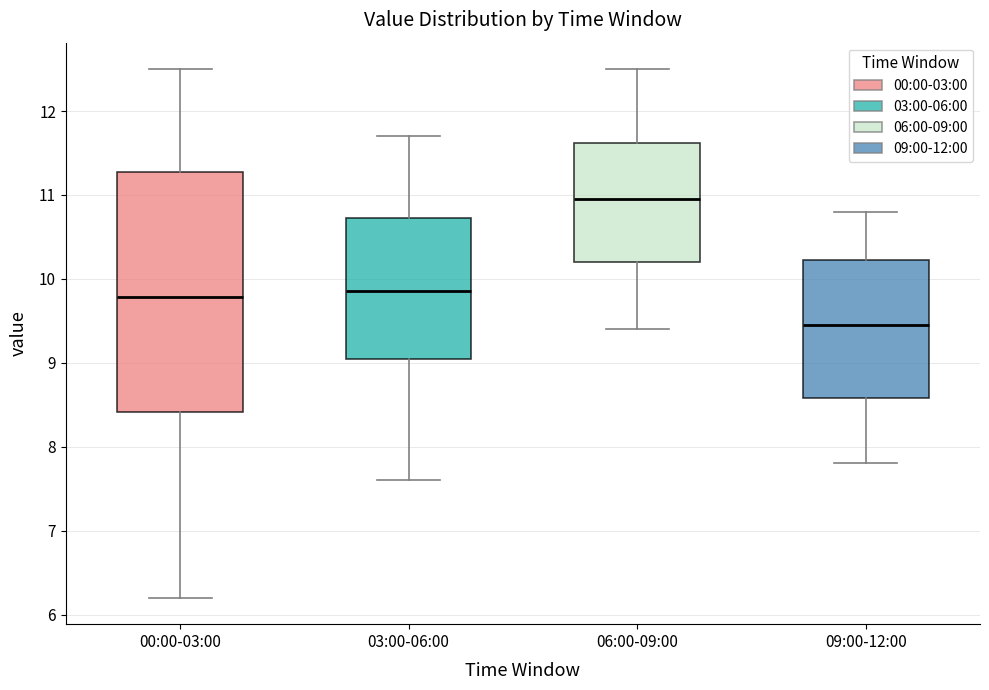

Reading left to right, read every box against the y-axis: the position of its median line, the range the box covers, and the ends of its whiskers. The values are not printed on the chart, so give them approximately, as read against the axis.

00:00-03:00: median 9.8, box 8.4 to 11.3, whiskers 6.2 to 12.5
03:00-06:00: median 9.9, box 9.1 to 10.7, whiskers 7.6 to 11.7
06:00-09:00: median 11.0, box 10.2 to 11.6, whiskers 9.4 to 12.5
09:00-12:00: median 9.5, box 8.6 to 10.2, whiskers 7.8 to 10.8